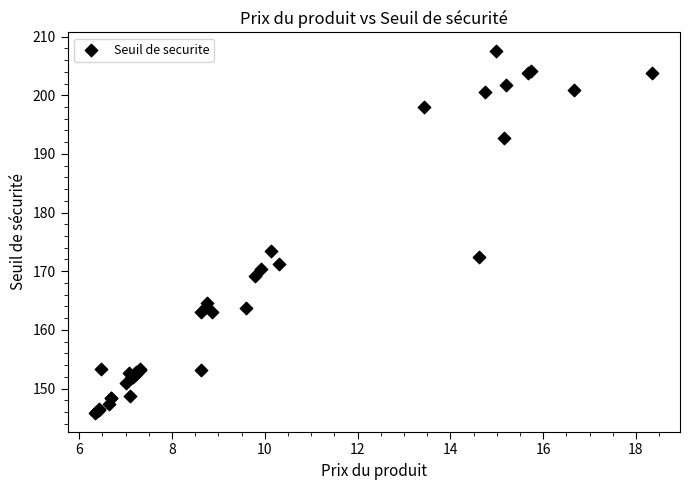

What Y value in the scatter plot is closest to 176?

173.5